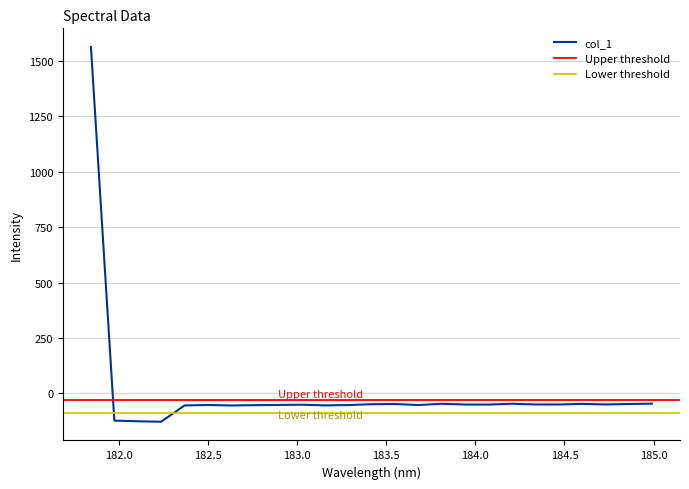

At which category does the chart reach its minimum across all series?

182.2359681898